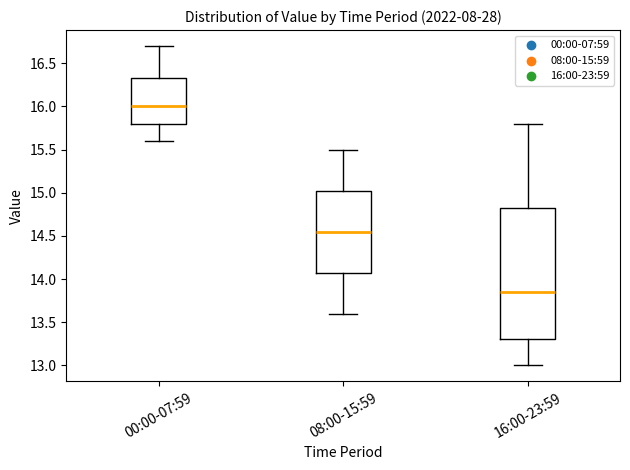

Comparing the boxes themselves (not the whiskers), which one is the tallest?

16:00-23:59